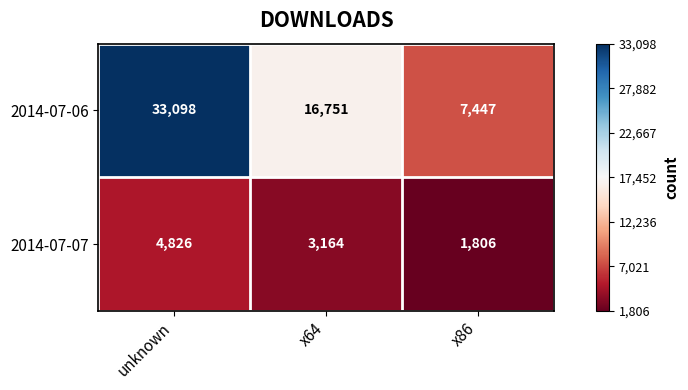

What is the average value of the 2014-07-07 series?

3265